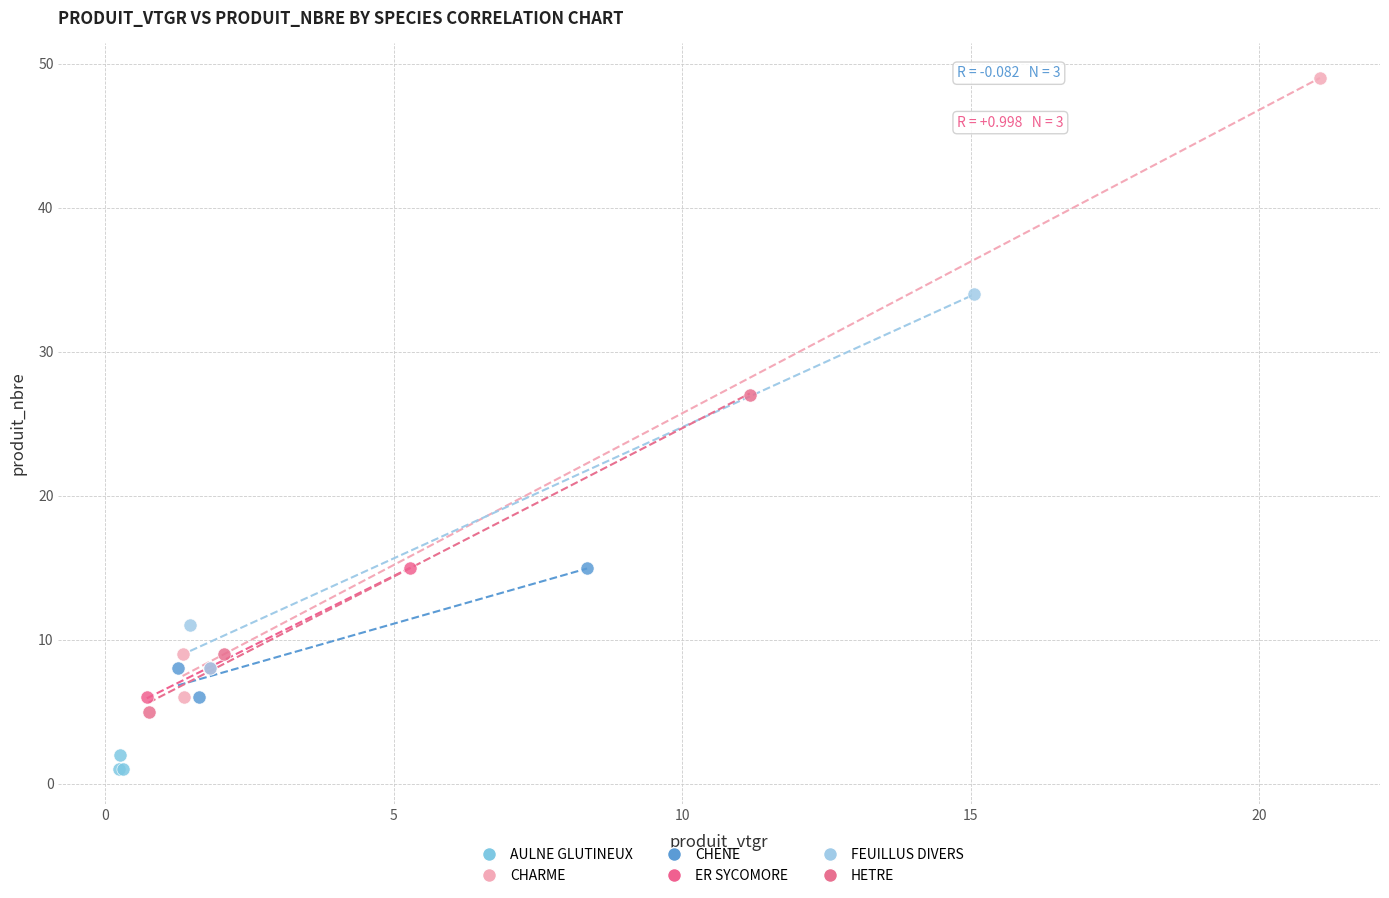

Which series has the largest Y range (max minus min)?

CHARME